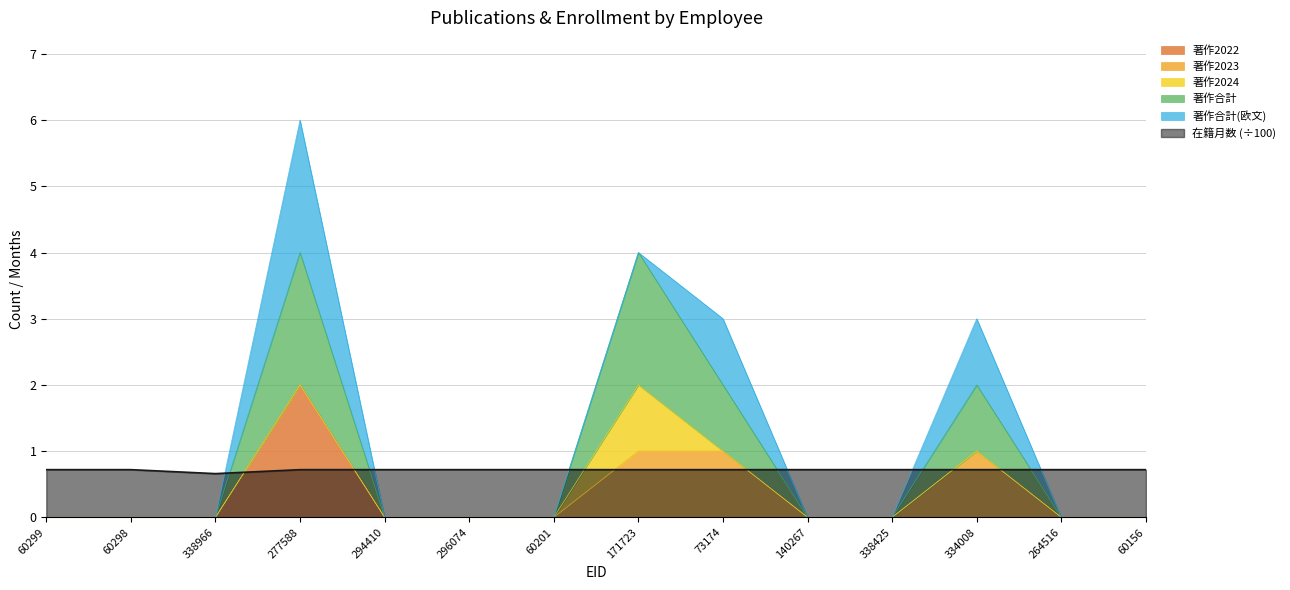

True or false: 在籍月数 and 著作合計 cross at least once.

True